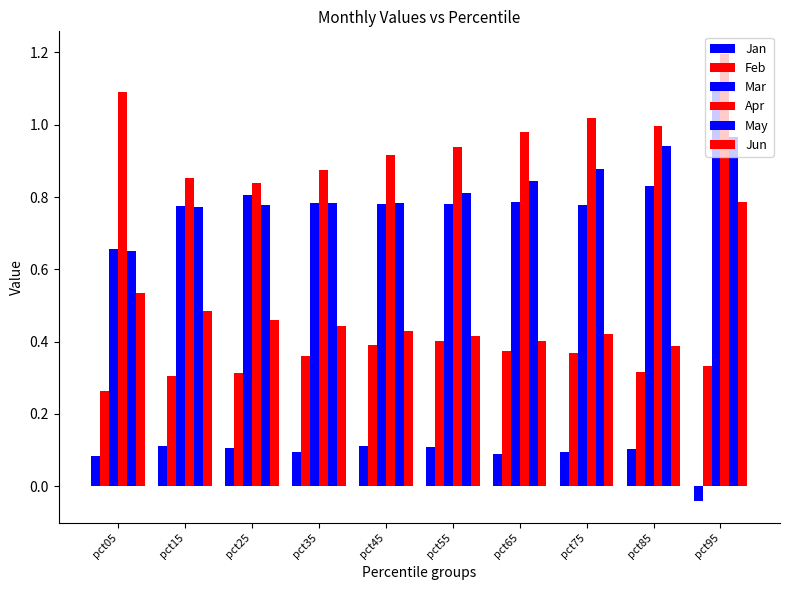

What is the difference between the maximum and minimum values in the Apr series?

0.4